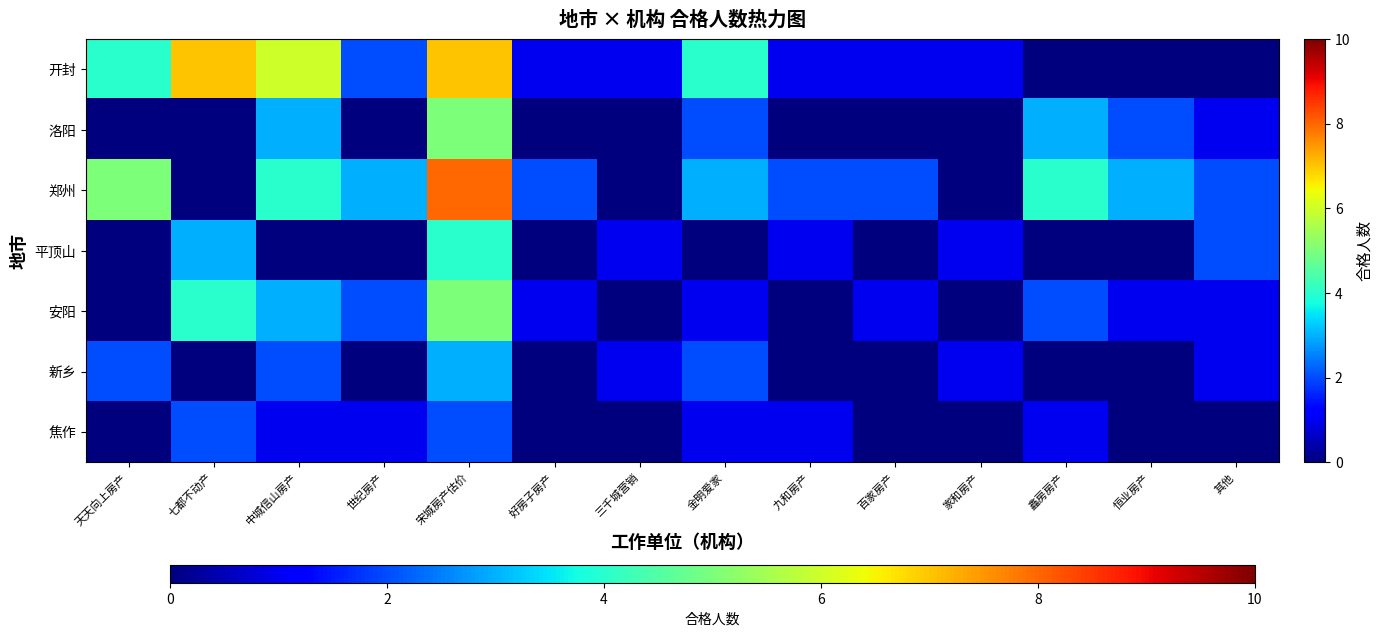

Rank the series by their maximum value, from highest to lowest.

郑州, 开封, 洛阳, 安阳, 平顶山, 新乡, 焦作